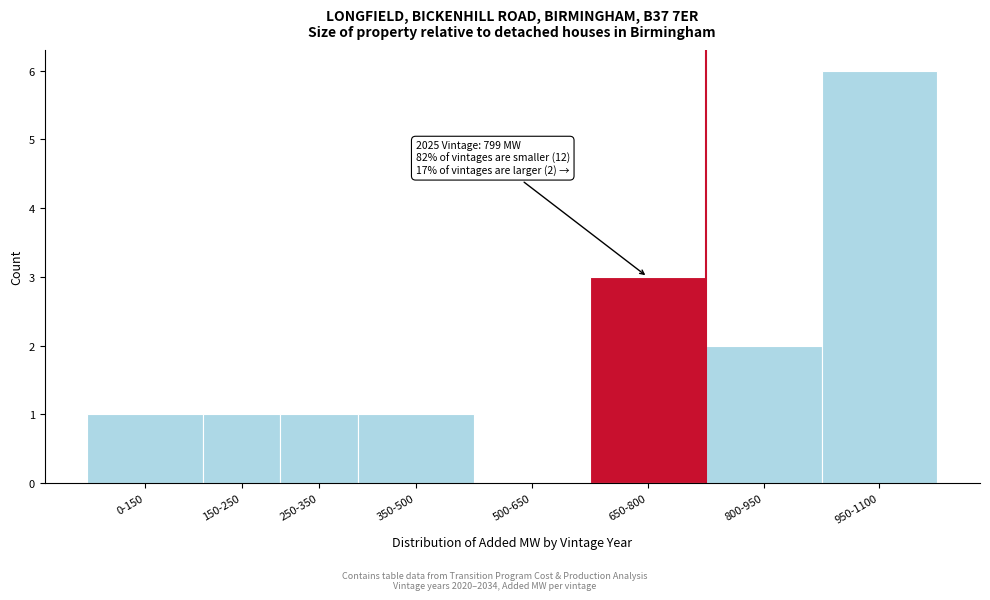

Reading left to right, extract all data points from this chart.

0-150=1	150-250=1	250-350=1	350-500=1	500-650=0	650-800=3	800-950=2	950-1100=6